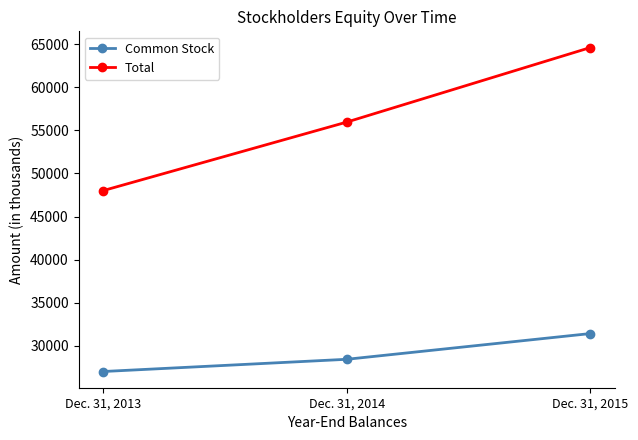

Which series has the largest total across all categories?

Total